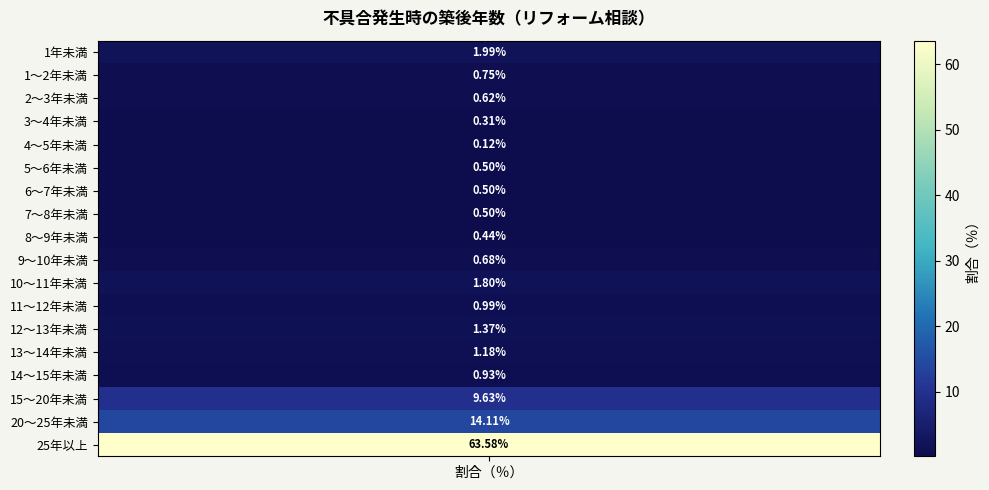

Which category has the lowest value across all series?

4～5年未満